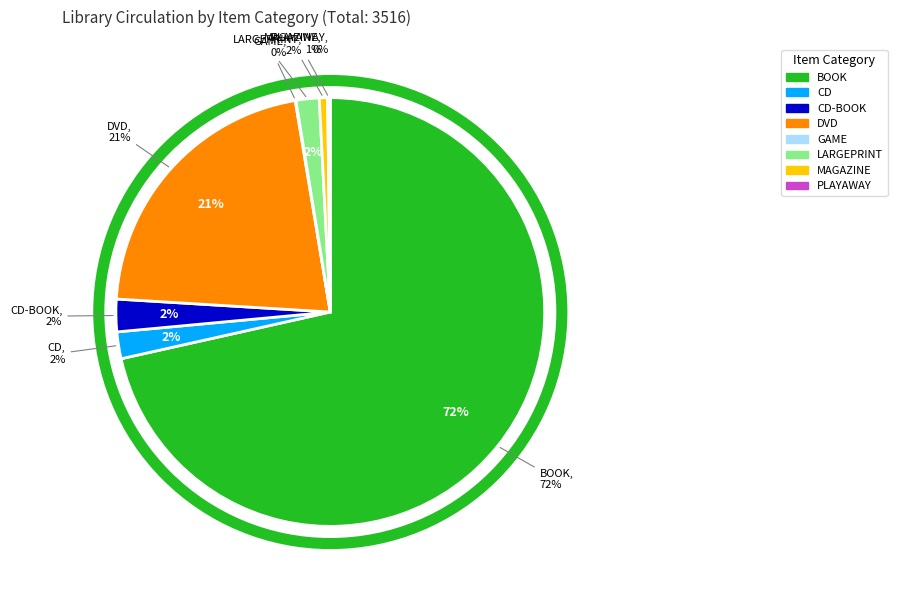

Rank the categories by value from highest to lowest.

BOOK, DVD, CD-BOOK, CD, LARGEPRINT, MAGAZINE, PLAYAWAY, GAME